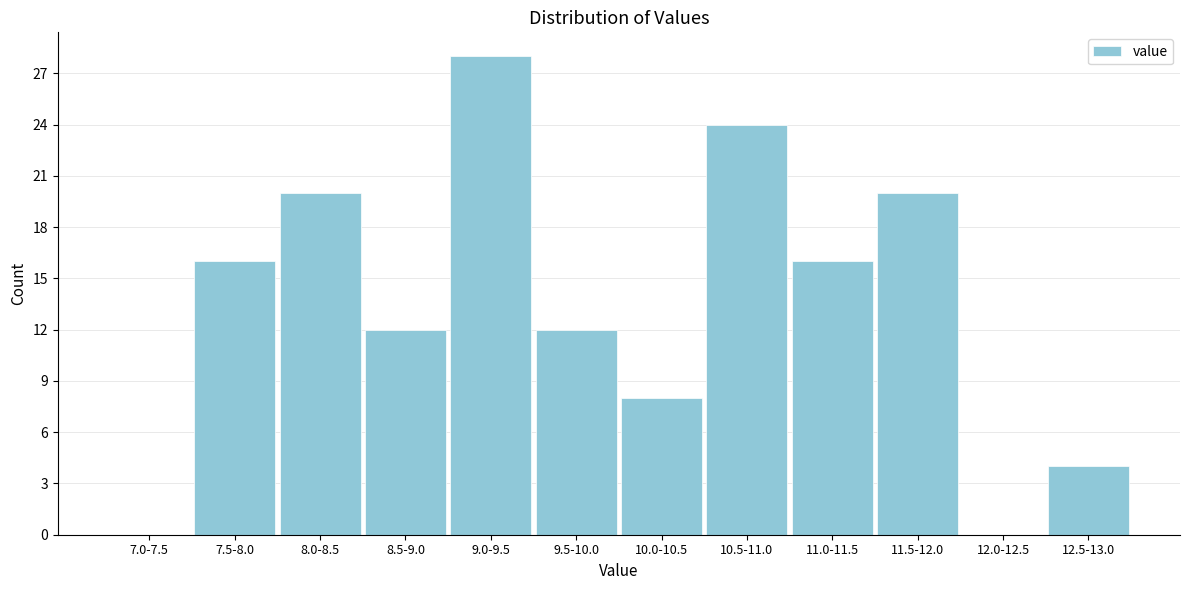

Reading right to left, transcribe all the data shown in this chart.

12.5-13.0=4	12.0-12.5=0	11.5-12.0=20	11.0-11.5=16	10.5-11.0=24	10.0-10.5=8	9.5-10.0=12	9.0-9.5=28	8.5-9.0=12	8.0-8.5=20	7.5-8.0=16	7.0-7.5=0